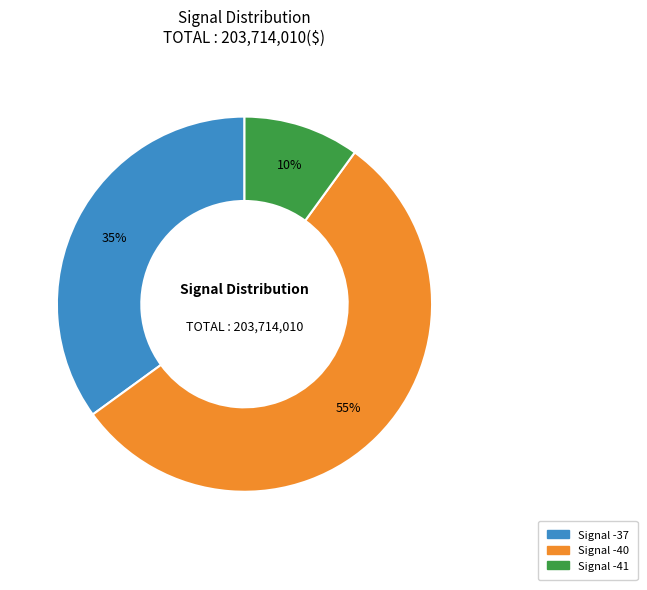

Is there any slice that represents more than half of the pie?

Yes